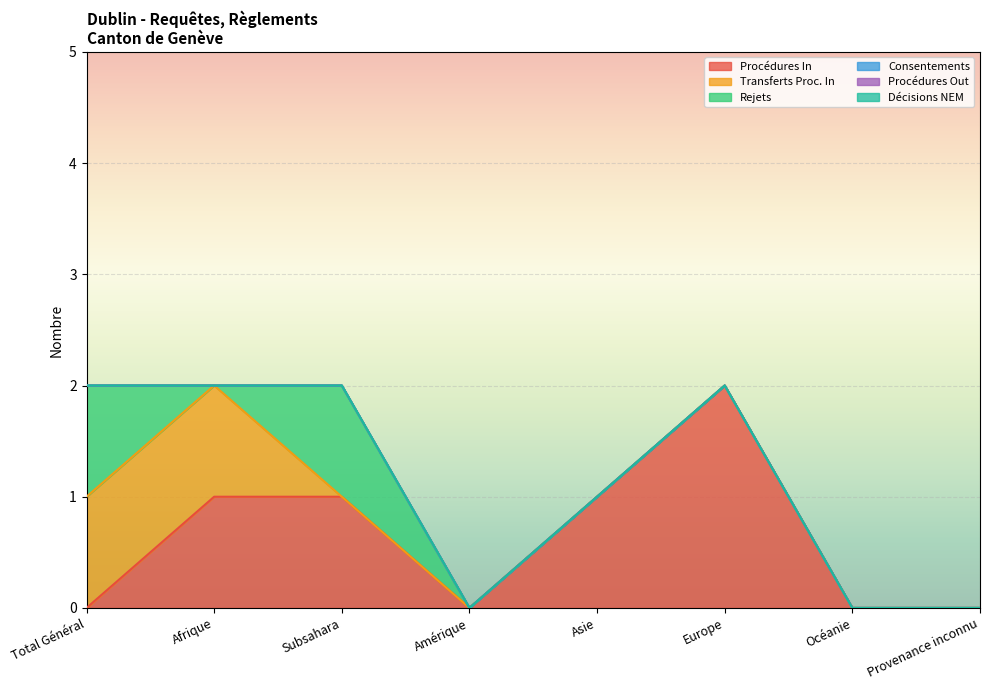

How many distinct data groups are displayed?

6